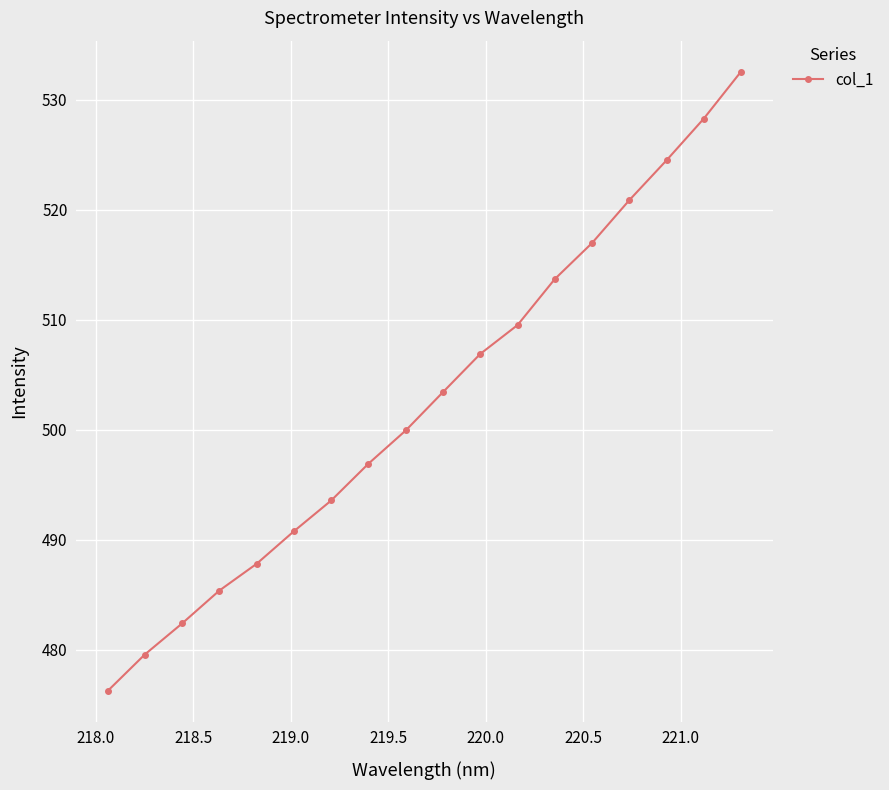

What is the maximum value shown in the chart?

532.6